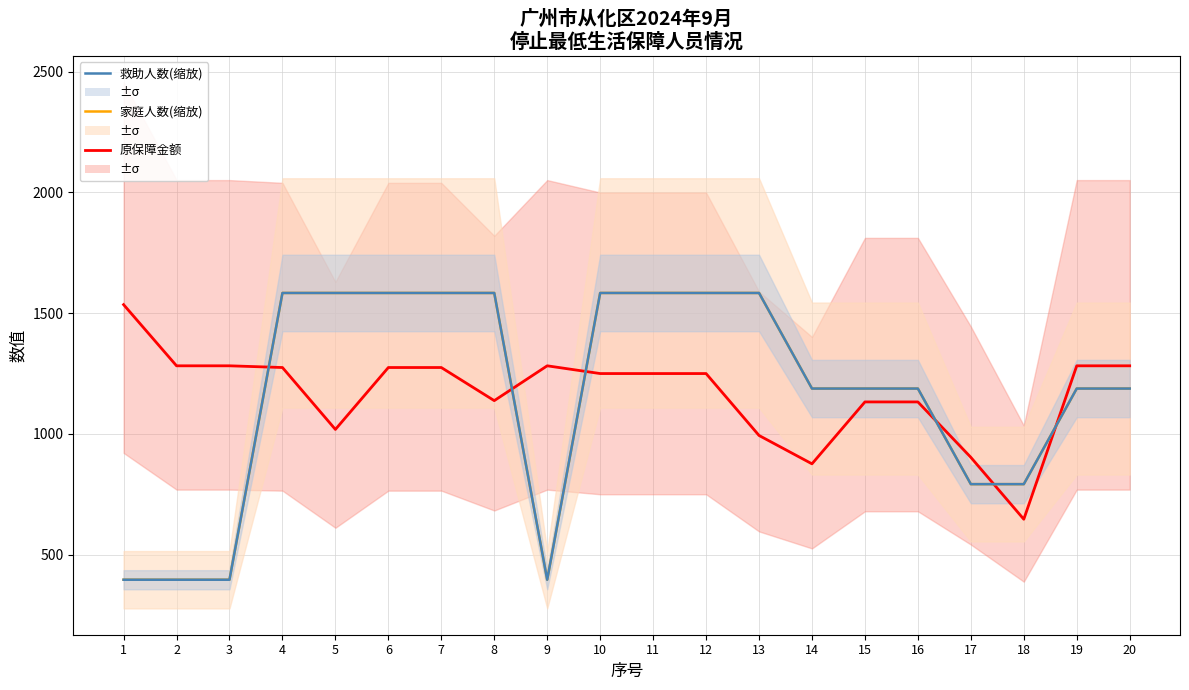

After their last crossing, which series has the higher values: 救助人数(缩放) or 原保障金额?

原保障金额